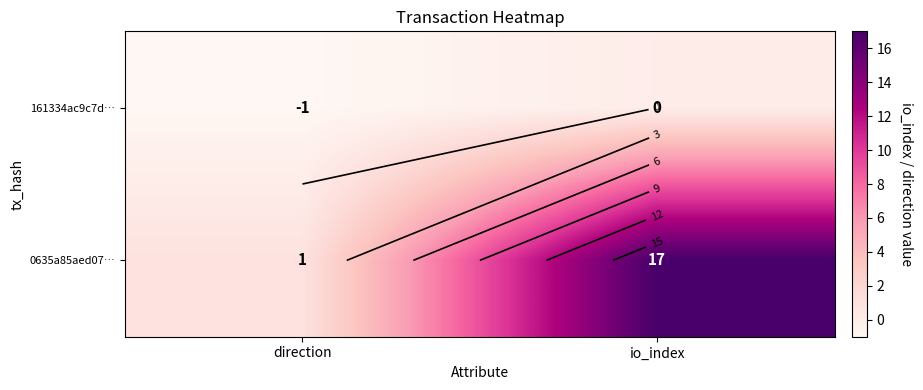

What is the spread (max minus min) of values at io_index?

17